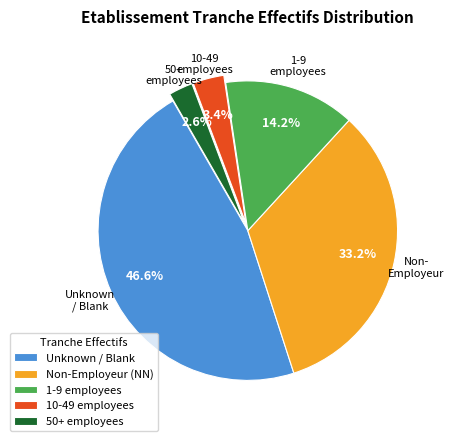

Is there a majority slice in this chart?

No